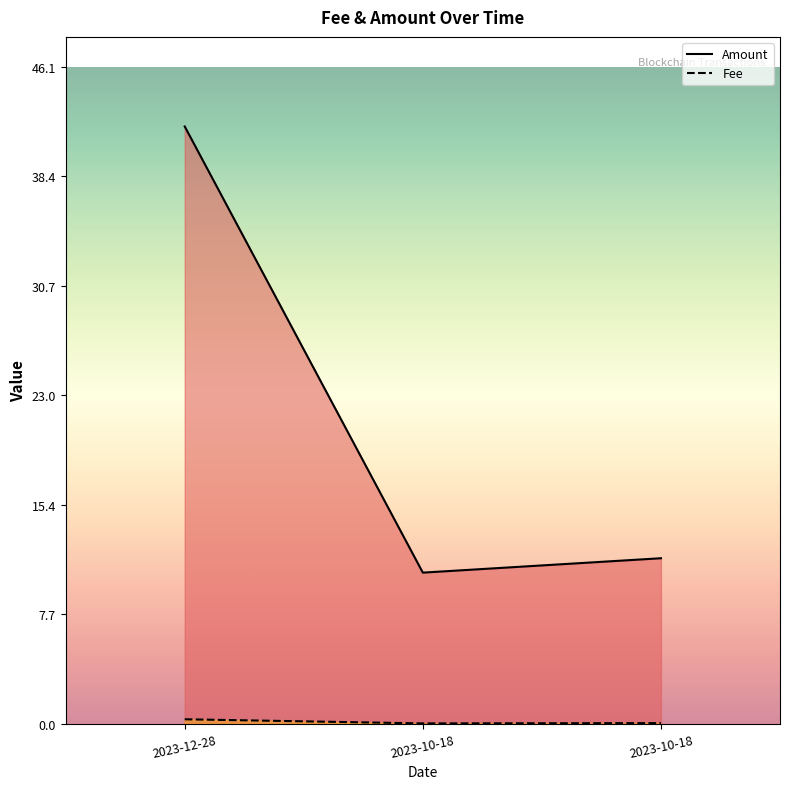

What is the label of the 3rd point from the left?

2023-10-18